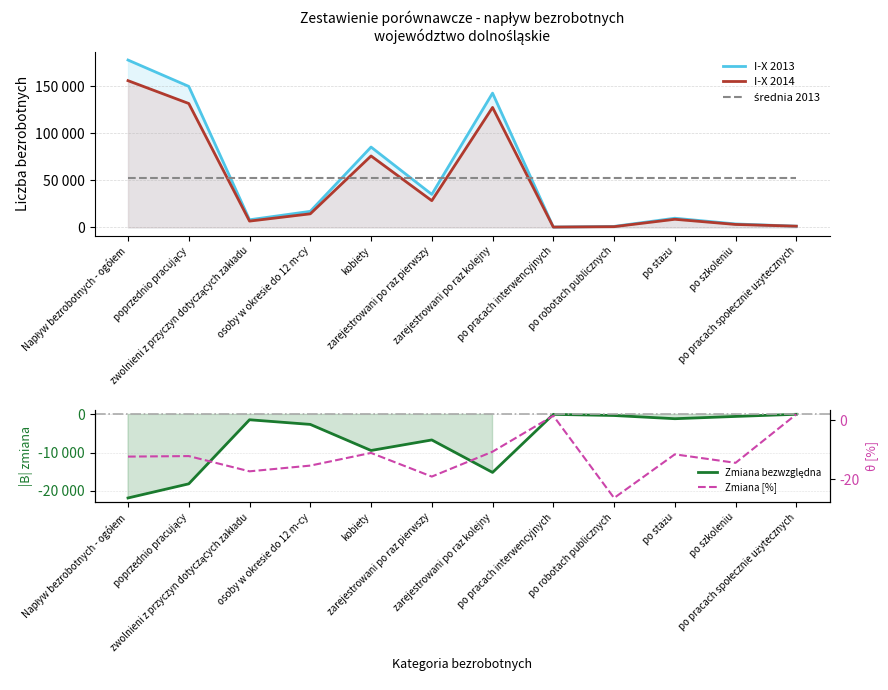

The value of I-X 2013 at po stażu is 2759.8. True or false?

False